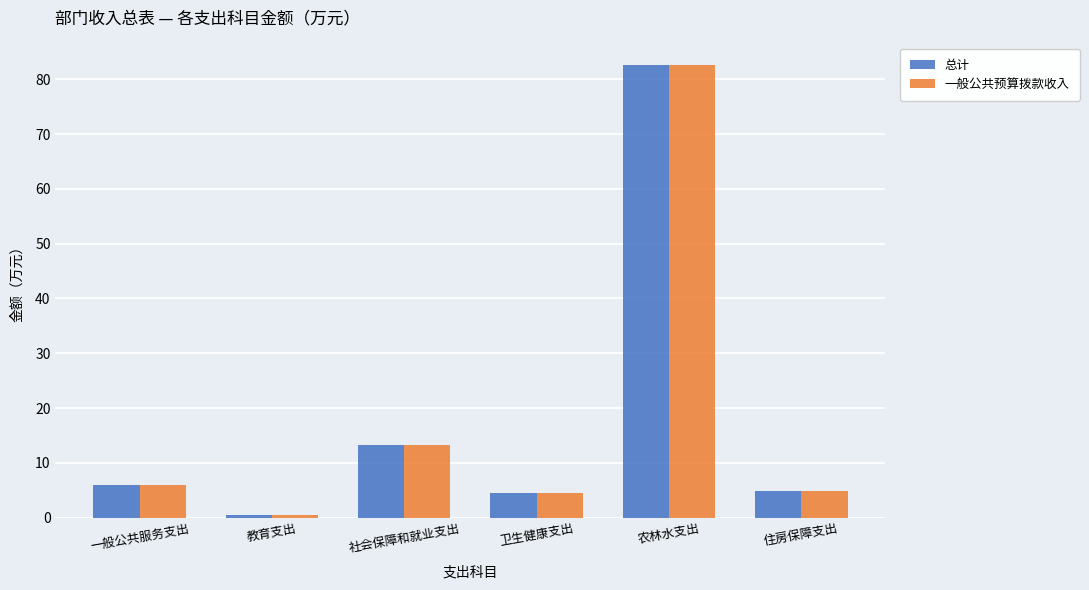

True or false: 总计 has a value of 6.0 at 一般公共服务支出.

True